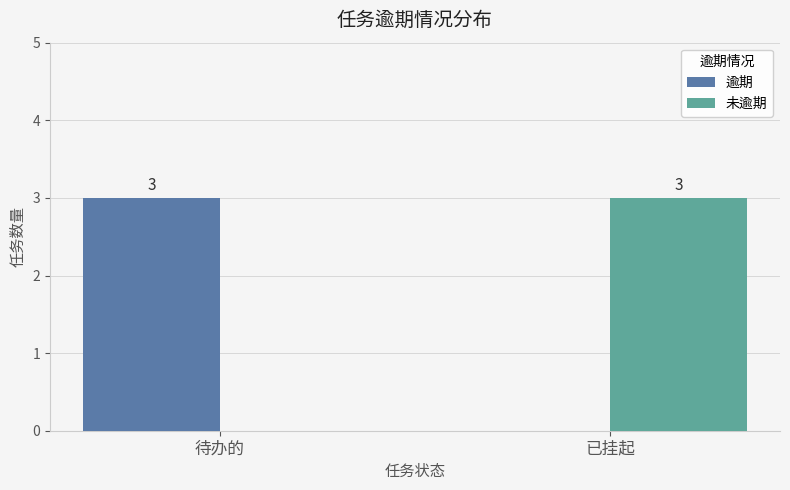

What is the total value across all series at 待办的?

3